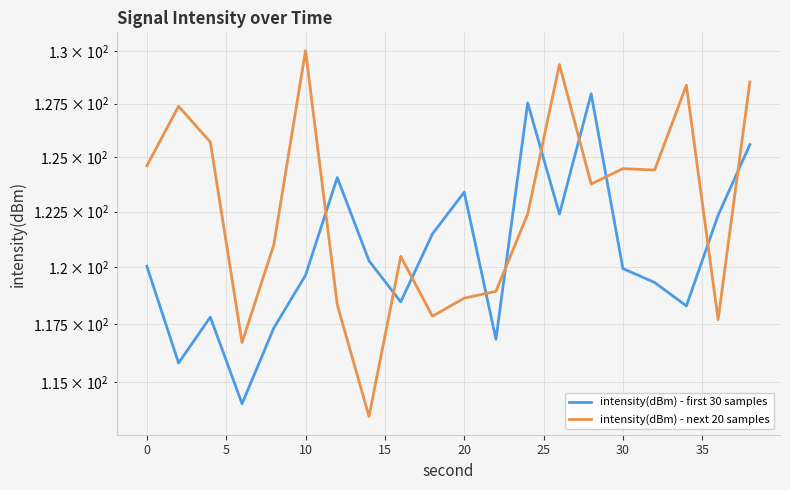

Which series has the largest total across all categories?

intensity(dBm) - next 20 samples